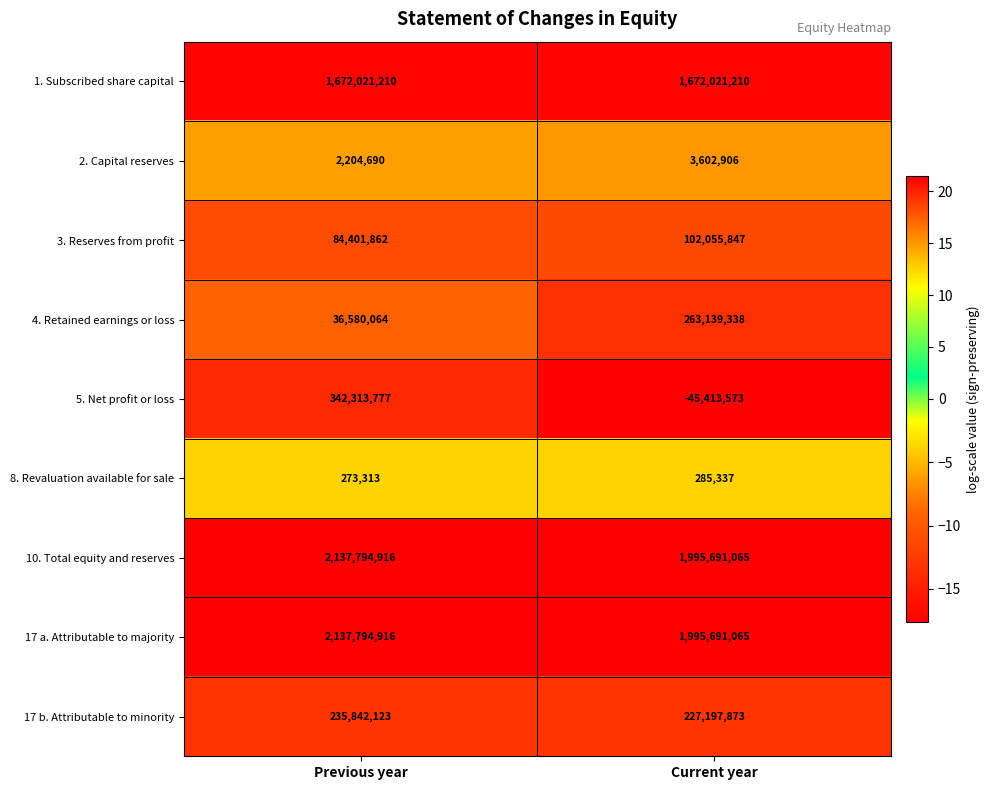

What is the sum of all 17 b. Attributable to minority values?

463039996